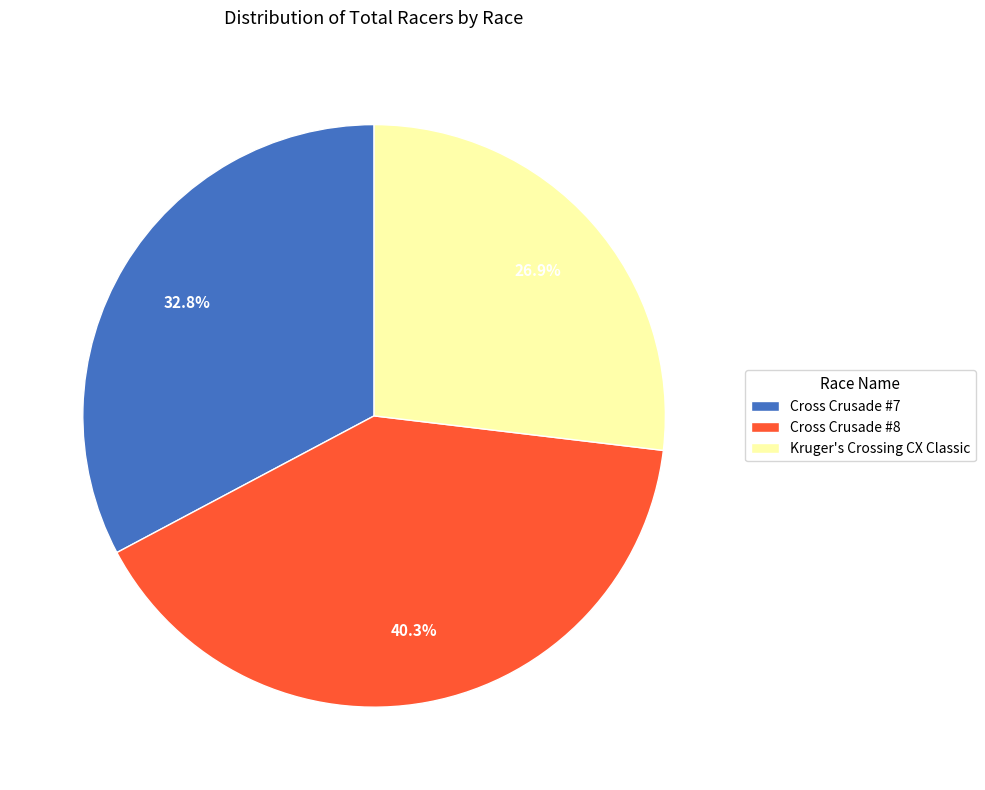

What percentage is the Cross Crusade #8 slice, to the nearest percent?

40%